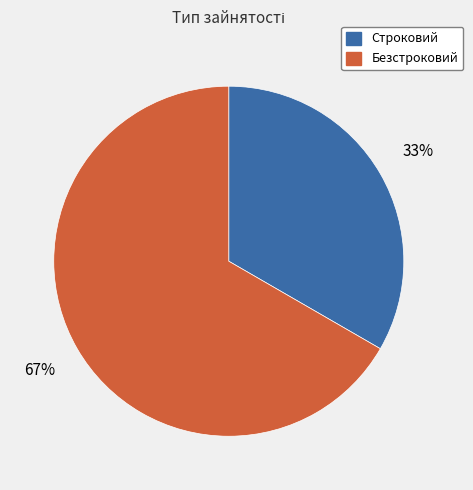

Do Строковий and Безстроковий together represent more than half of the pie?

Yes